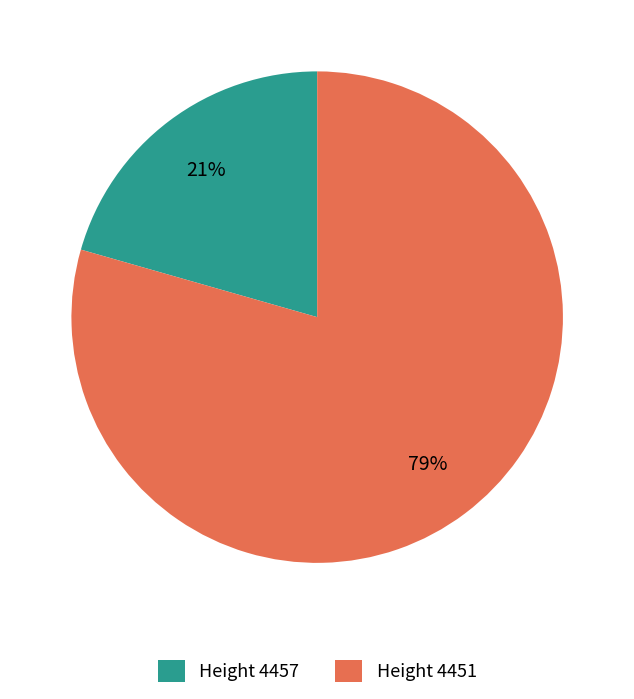

Count the number of slices in the pie.

2